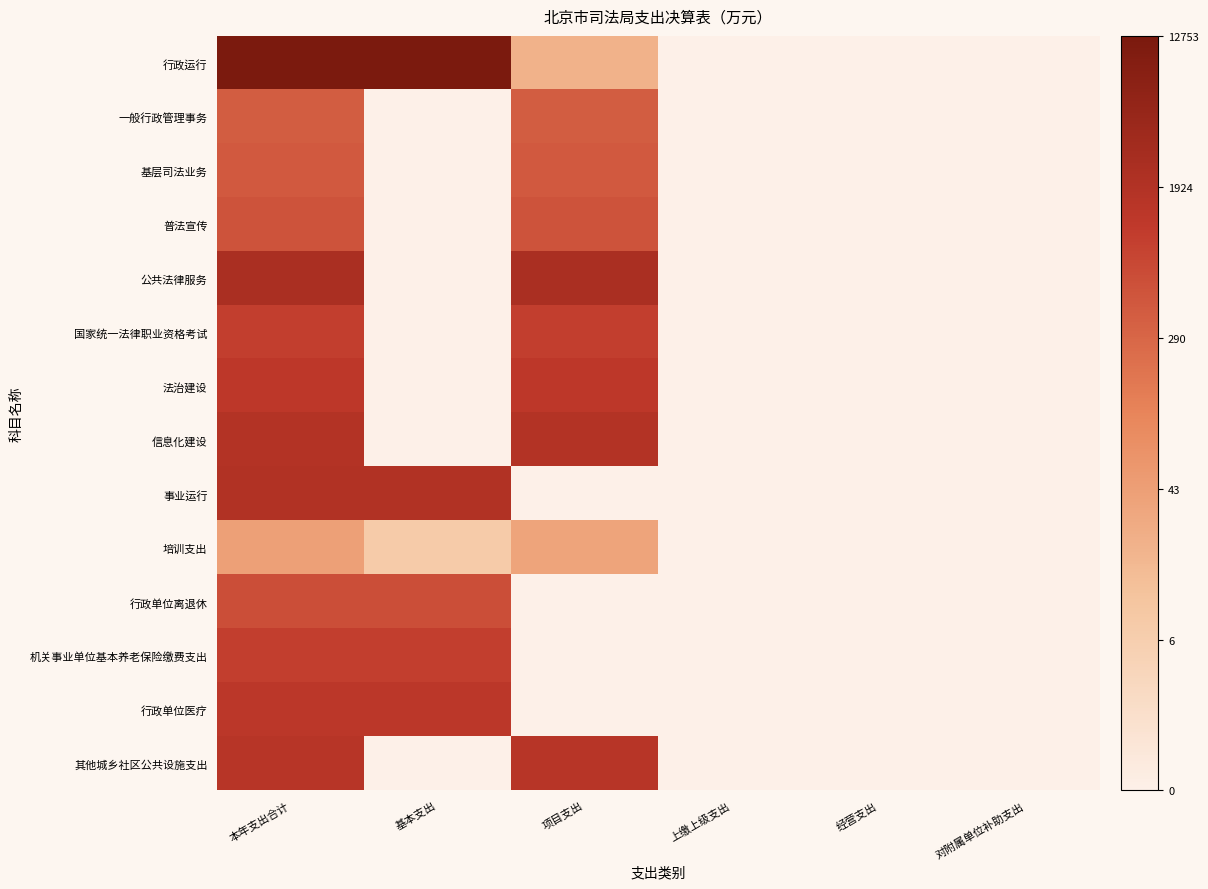

List the series in order of their peak value, highest first.

行政运行, 公共法律服务, 事业运行, 信息化建设, 其他城乡社区公共设施支出, 行政单位医疗, 法治建设, 国家统一法律职业资格考试, 机关事业单位基本养老保险缴费支出, 行政单位离退休, 普法宣传, 基层司法业务, 一般行政管理事务, 培训支出